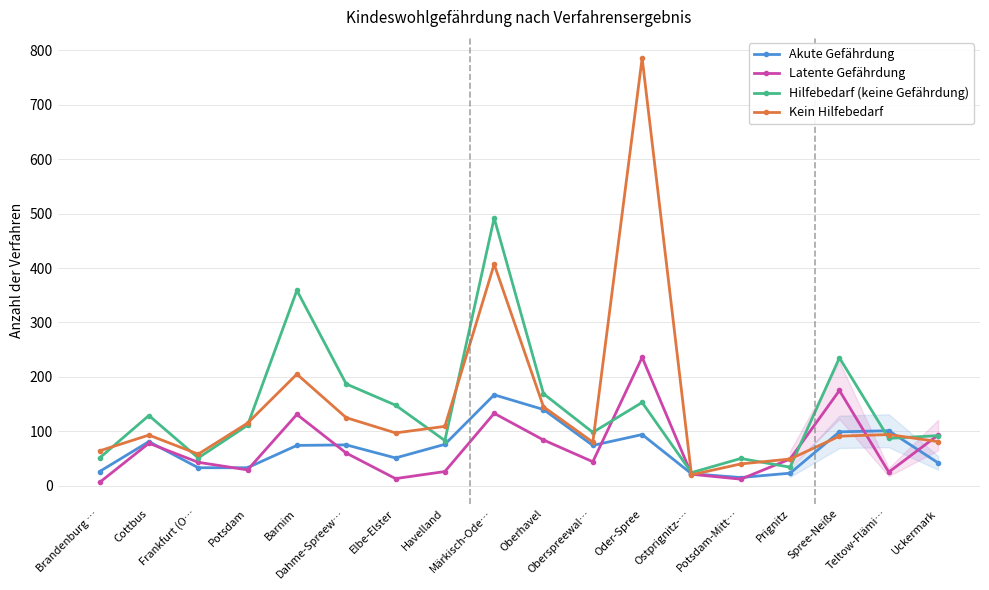

Reading right to left, list all the values displayed in this chart.

Akute Gefährdung: Uckermark=42	Teltow-Flämi…=101	Spree-Neiße=99	Prignitz=23	Potsdam-Mitt…=15	Ostprignitz-…=22	Oder-Spree=94	Oberspreewal…=74	Oberhavel=140	Märkisch-Ode…=167	Havelland=76	Elbe-Elster=51	Dahme-Spreew…=75	Barnim=74	Potsdam=33	Frankfurt (O…=33	Cottbus=81	Brandenburg …=26
Latente Gefährdung: Uckermark=93	Teltow-Flämi…=25	Spree-Neiße=175	Prignitz=49	Potsdam-Mitt…=12	Ostprignitz-…=21	Oder-Spree=236	Oberspreewal…=44	Oberhavel=84	Märkisch-Ode…=133	Havelland=26	Elbe-Elster=13	Dahme-Spreew…=60	Barnim=131	Potsdam=29	Frankfurt (O…=43	Cottbus=78	Brandenburg …=6
Hilfebedarf (keine Gefährdung): Uckermark=92	Teltow-Flämi…=87	Spree-Neiße=235	Prignitz=34	Potsdam-Mitt…=50	Ostprignitz-…=24	Oder-Spree=153	Oberspreewal…=98	Oberhavel=169	Märkisch-Ode…=492	Havelland=83	Elbe-Elster=148	Dahme-Spreew…=187	Barnim=359	Potsdam=111	Frankfurt (O…=51	Cottbus=129	Brandenburg …=51
Kein Hilfebedarf: Uckermark=81	Teltow-Flämi…=94	Spree-Neiße=91	Prignitz=49	Potsdam-Mitt…=40	Ostprignitz-…=20	Oder-Spree=786	Oberspreewal…=80	Oberhavel=145	Märkisch-Ode…=407	Havelland=109	Elbe-Elster=97	Dahme-Spreew…=125	Barnim=205	Potsdam=115	Frankfurt (O…=58	Cottbus=93	Brandenburg …=64